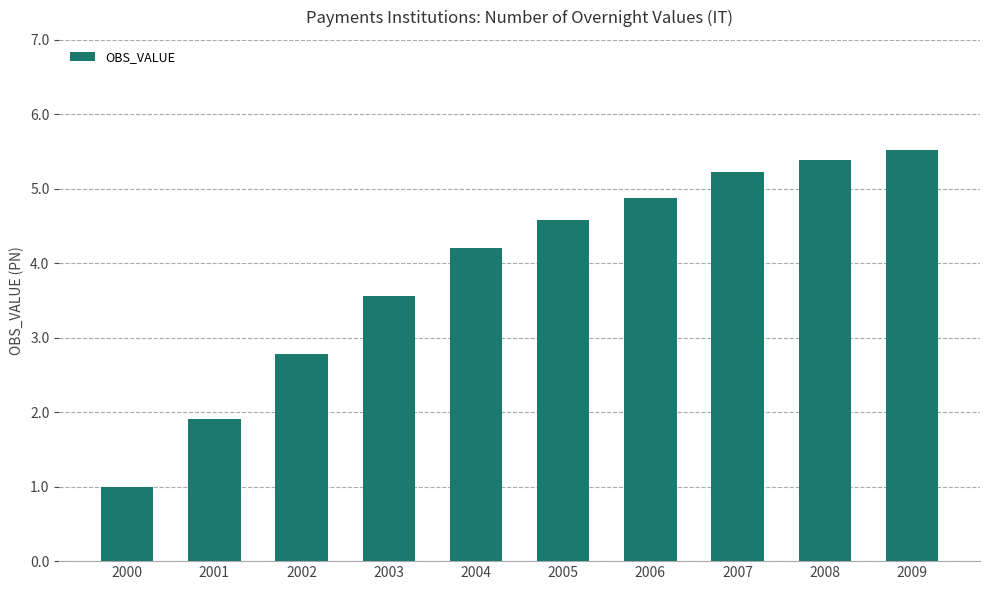

What is the average value?

3.9